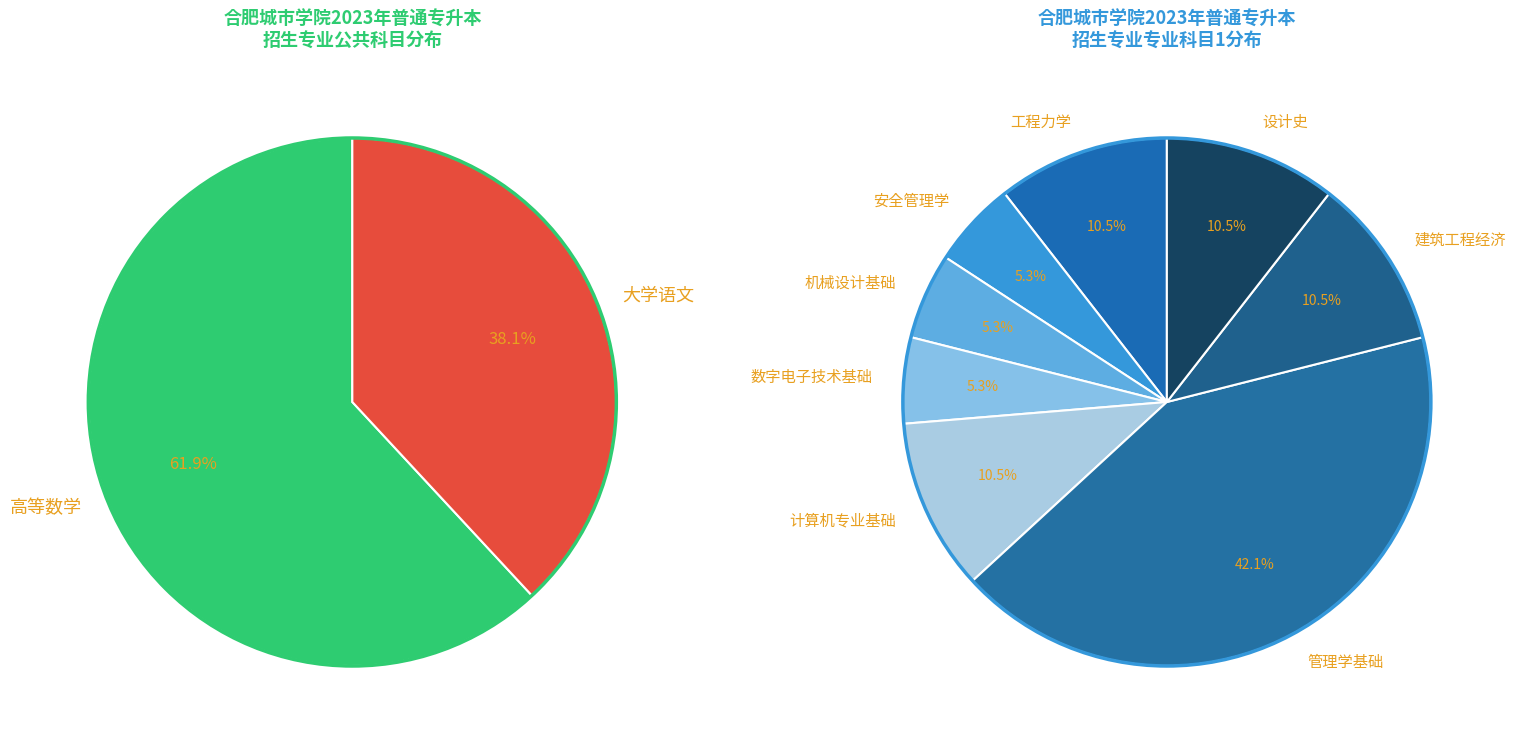

True or false: 大学语文 accounts for 50% of the total.

False